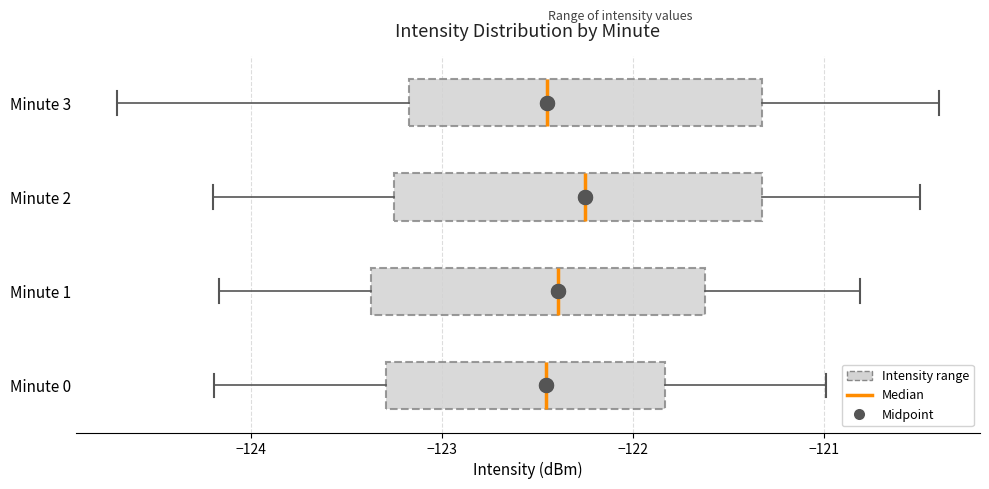

Reading bottom to top, read every box against the x-axis: the position of its median line, the range the box covers, and the ends of its whiskers. The values are not printed on the chart, so give them approximately, as read against the axis.

Minute 0: median -122.5, box -123.3 to -121.8, whiskers -124.2 to -121.0
Minute 1: median -122.4, box -123.4 to -121.6, whiskers -124.2 to -120.8
Minute 2: median -122.2, box -123.2 to -121.3, whiskers -124.2 to -120.5
Minute 3: median -122.4, box -123.2 to -121.3, whiskers -124.7 to -120.4